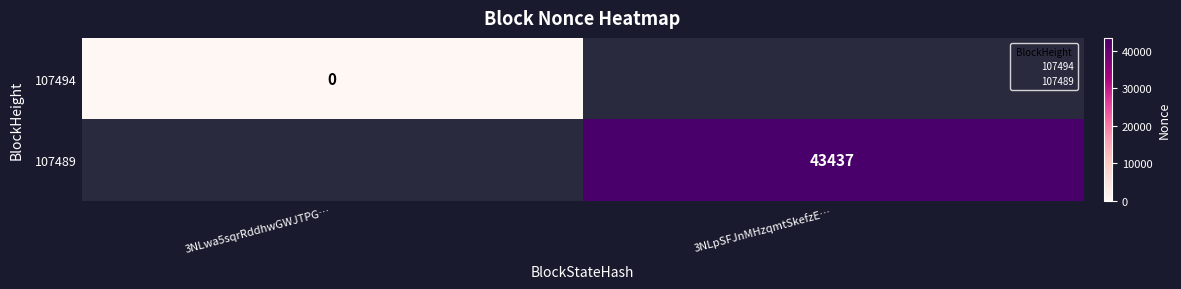

How many data points does each series have?

2